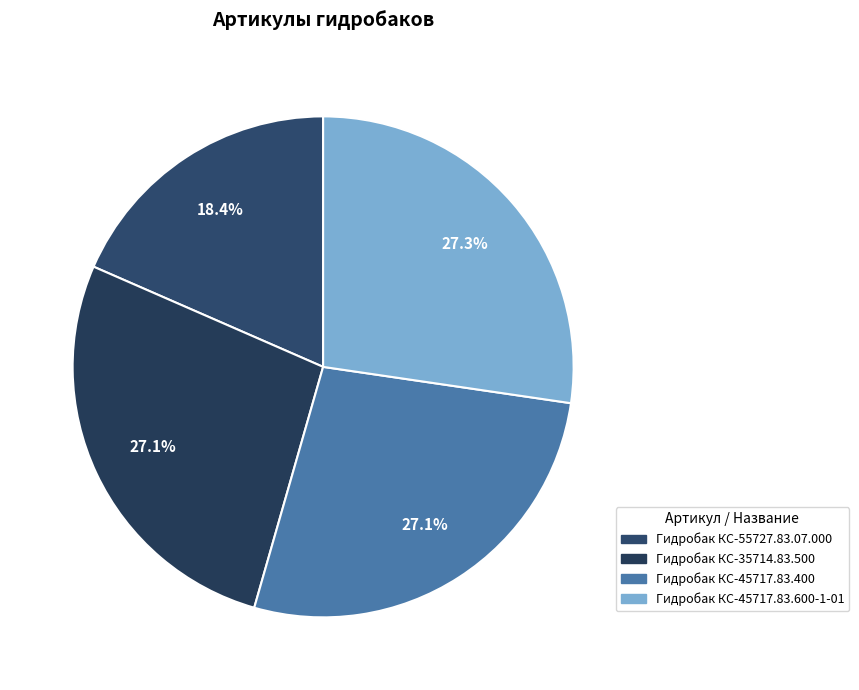

Is Гидробак КС-45717.83.400 the majority of the pie?

No